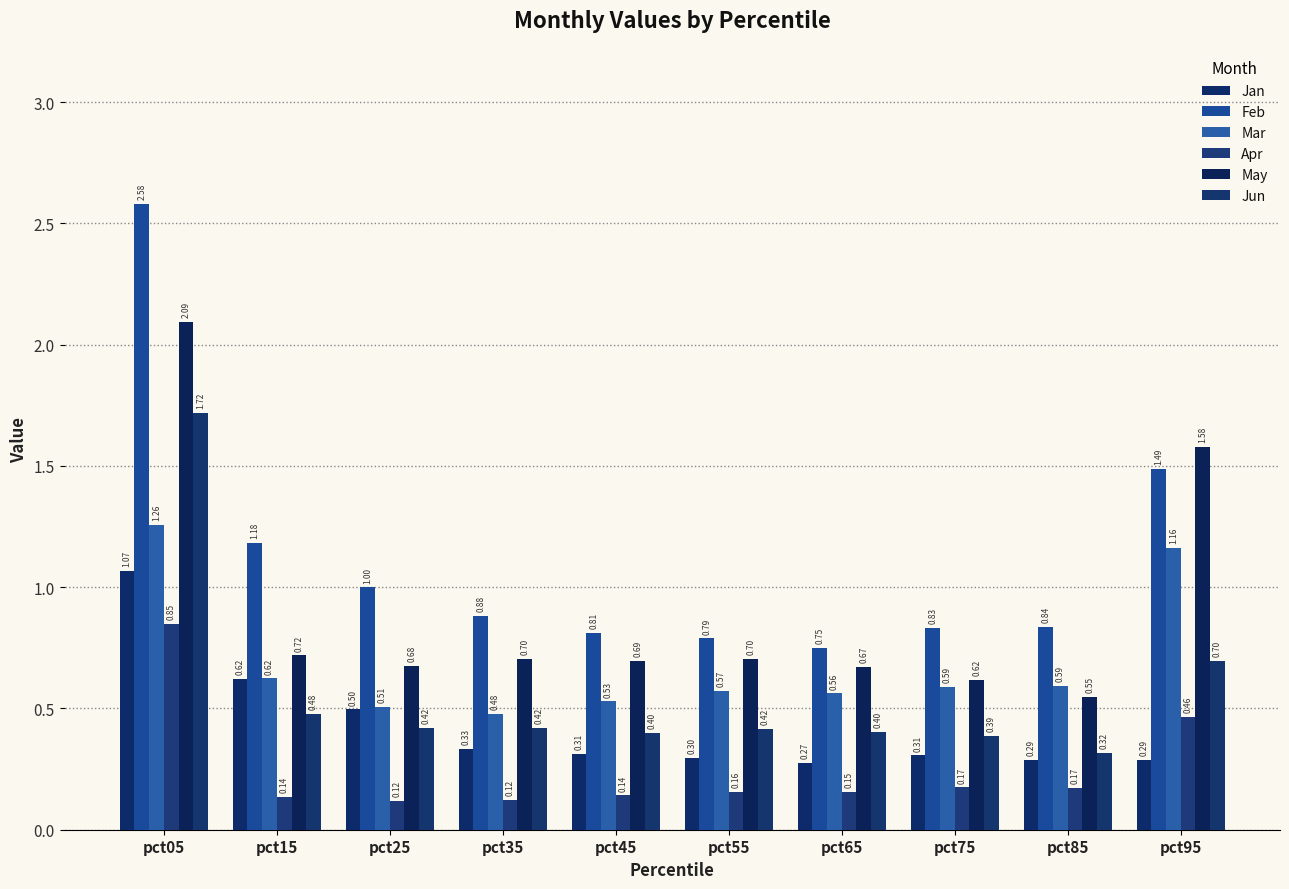

What is the value of the Jun bar at the 8th from the left?

0.4